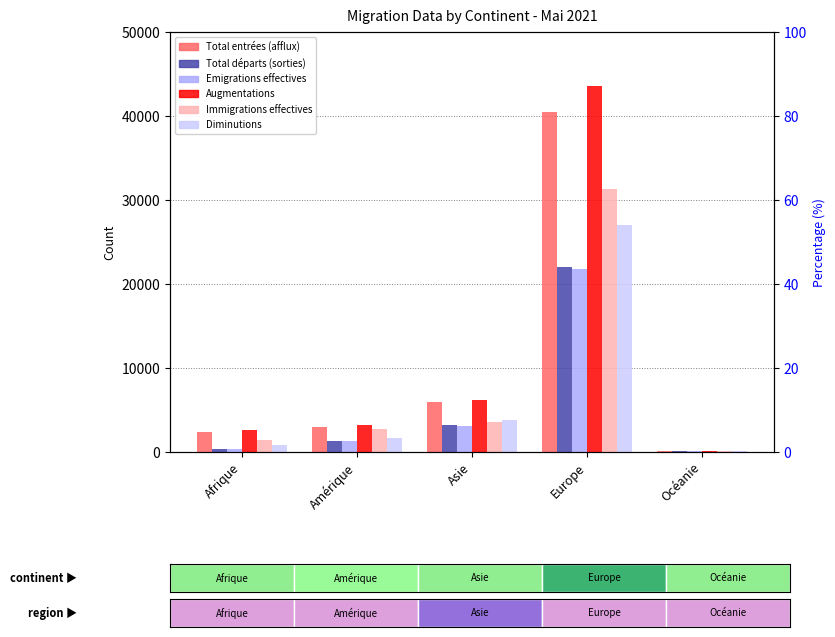

What is the value of the Immigrations effectives bar at the 4th from the left?

31281